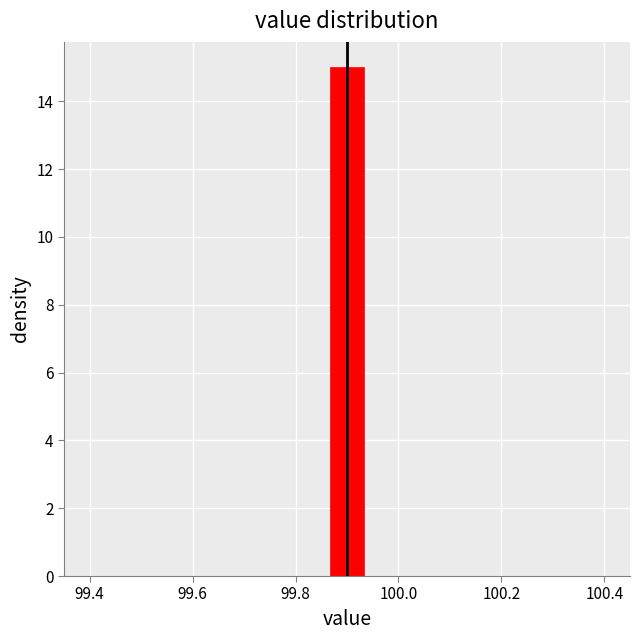

Around what value on the x-axis is the tallest bar? Give the approximate position of its centre, as read against the axis.

99.90